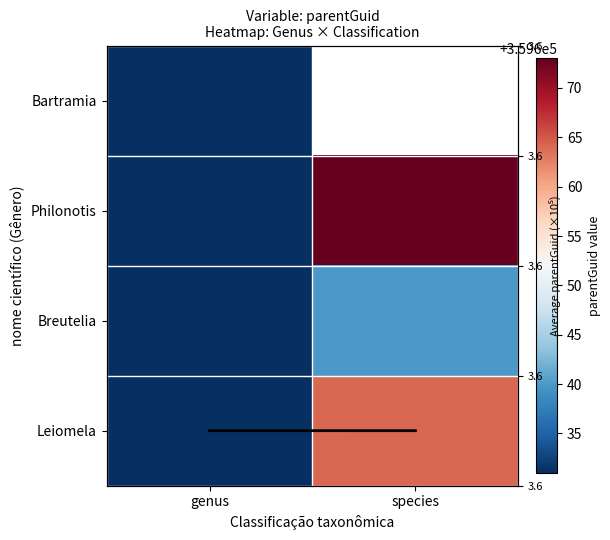

How many distinct data groups are displayed?

5